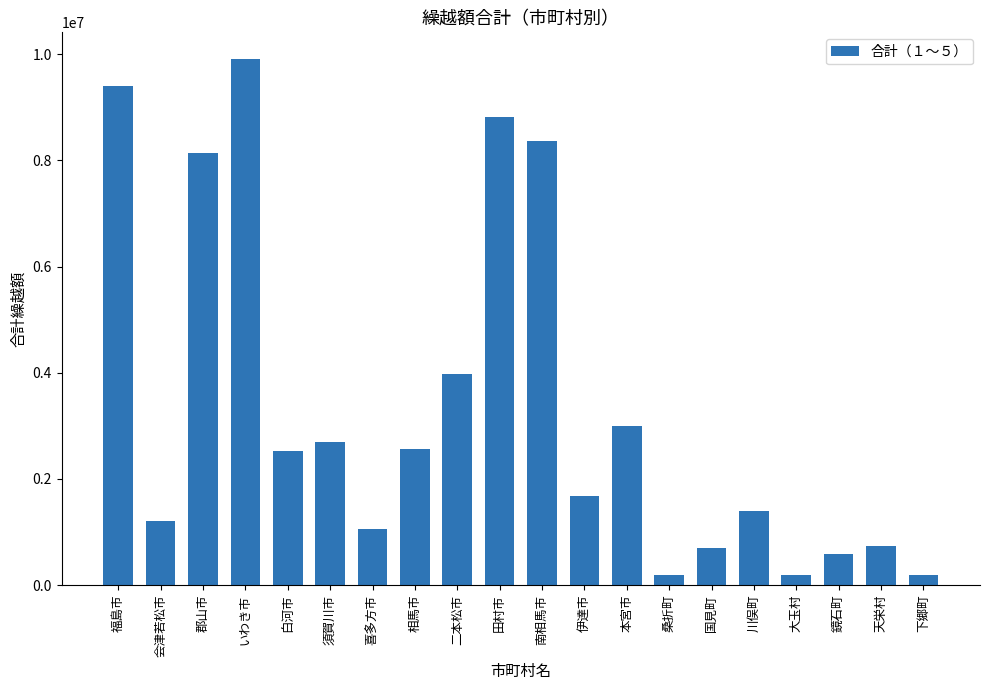

At which category does the chart reach its peak across all series?

いわき市